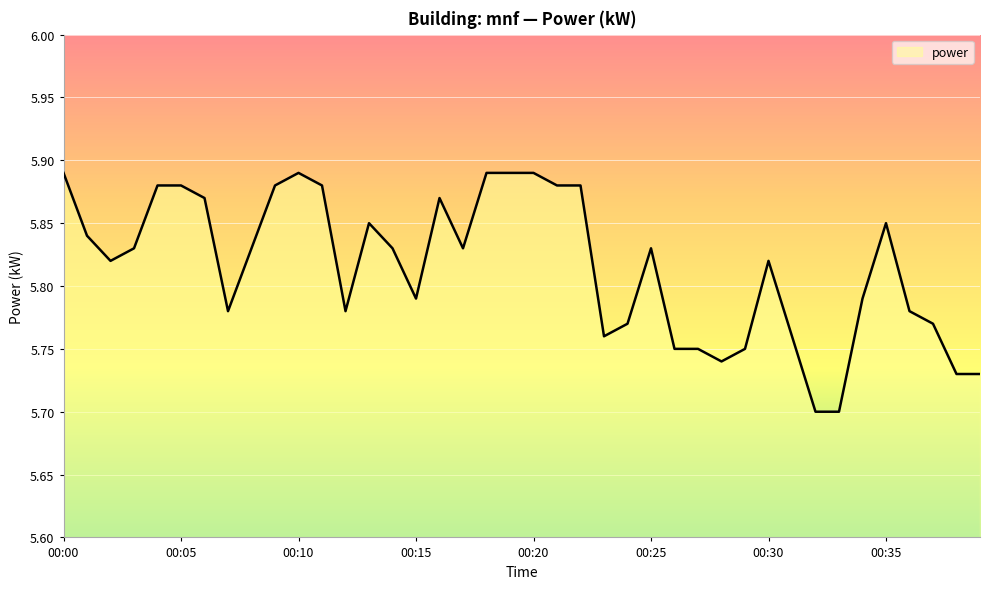

Reading left to right, extract all data points from this chart.

00:00=5.9	00:01=5.8	00:02=5.8	00:03=5.8	00:04=5.9	00:05=5.9	00:06=5.9	00:07=5.8	00:08=5.8	00:09=5.9	00:10=5.9	00:11=5.9	00:12=5.8	00:13=5.8	00:14=5.8	00:15=5.8	00:16=5.9	00:17=5.8	00:18=5.9	00:19=5.9	00:20=5.9	00:21=5.9	00:22=5.9	00:23=5.8	00:24=5.8	00:25=5.8	00:26=5.8	00:27=5.8	00:28=5.7	00:29=5.8	00:30=5.8	00:31=5.8	00:32=5.7	00:33=5.7	00:34=5.8	00:35=5.8	00:36=5.8	00:37=5.8	00:38=5.7	00:39=5.7